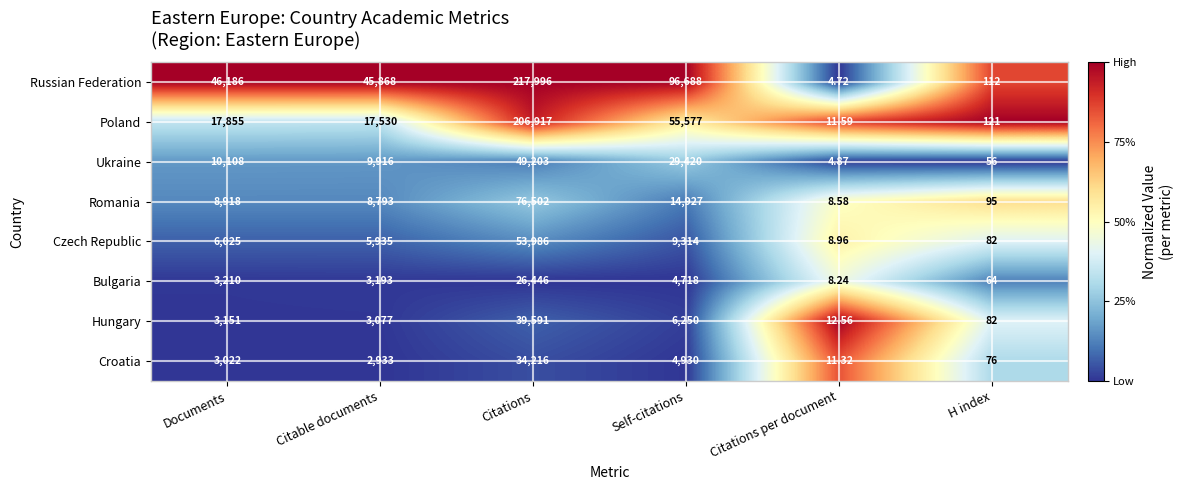

Rank the series at Self-citations from highest to lowest value.

Russian Federation, Poland, Ukraine, Romania, Czech Republic, Hungary, Croatia, Bulgaria